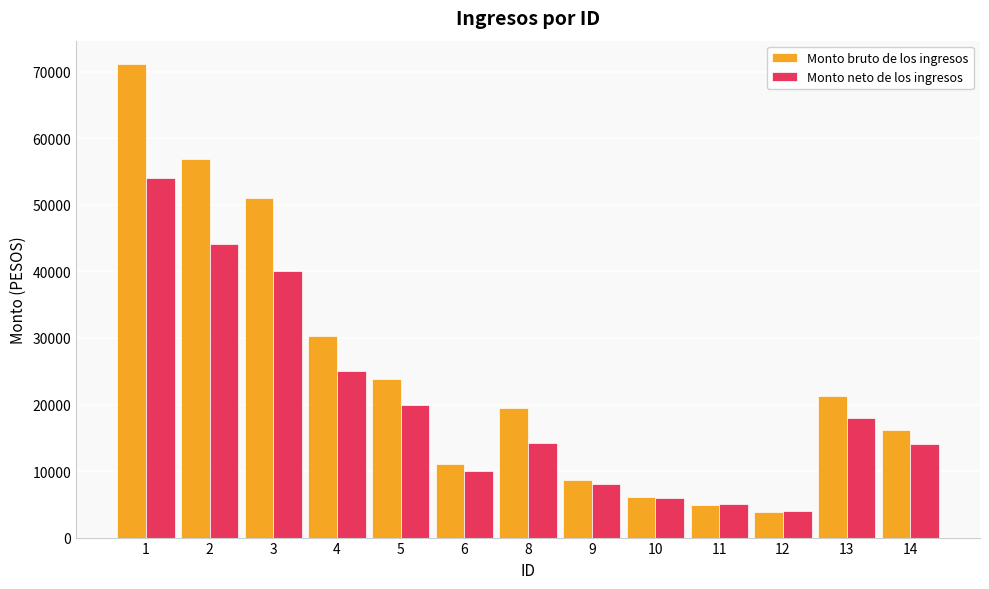

Which series has the largest total across all categories?

Monto bruto de los ingresos